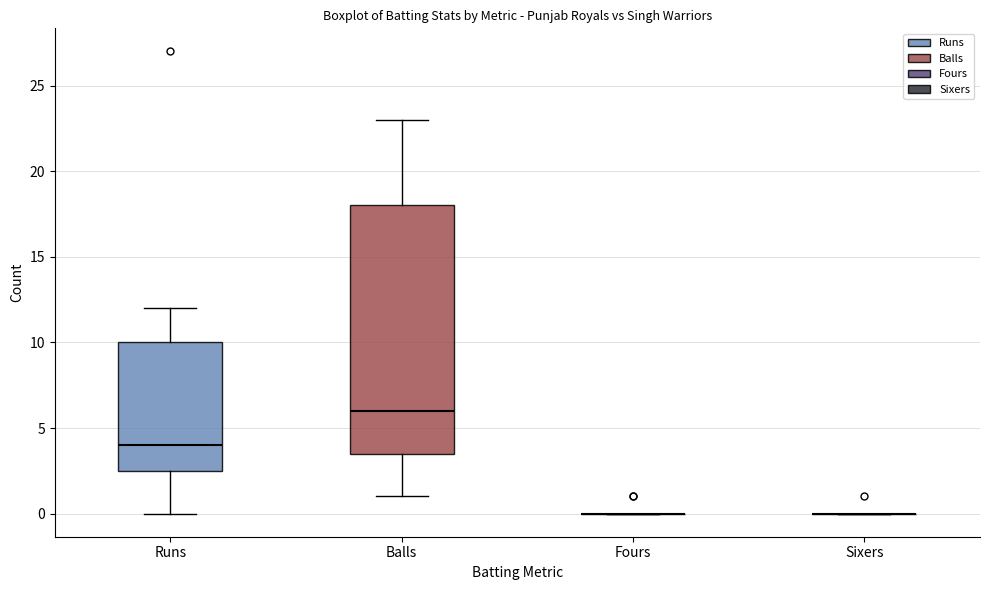

Reading left to right, read every box against the y-axis: the position of its median line, the range the box covers, and the ends of its whiskers. The values are not printed on the chart, so give them approximately, as read against the axis.

Runs: median 4.0, box 2.5 to 10.0, whiskers 0.0 to 12.0
Balls: median 6.0, box 3.5 to 18.0, whiskers 1.0 to 23.0
Fours: box collapsed to a line at 0.0, whiskers 0.0 to 0.0
Sixers: box collapsed to a line at 0.0, whiskers 0.0 to 0.0